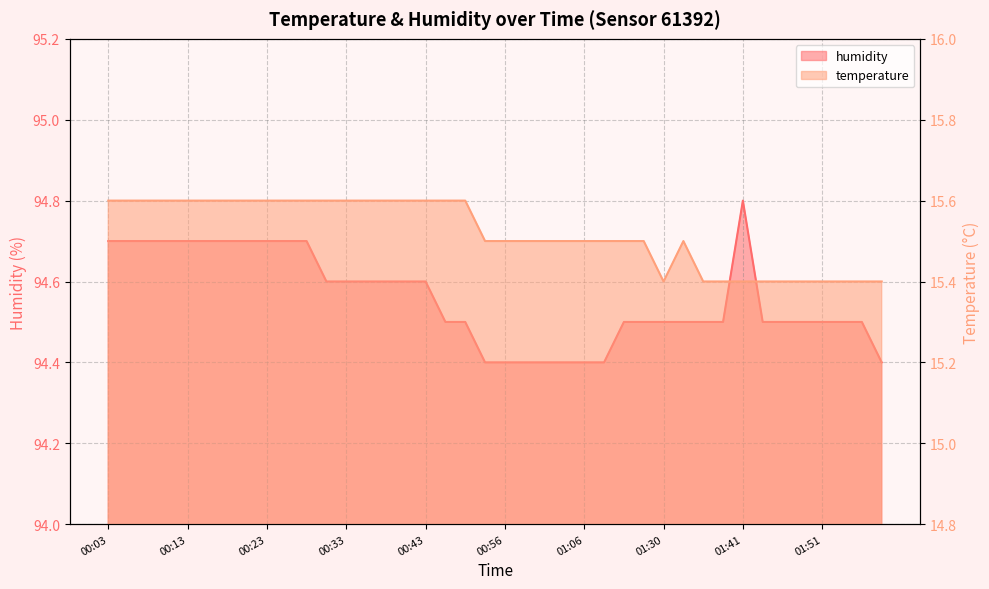

What is the average value of the temperature series?

15.5